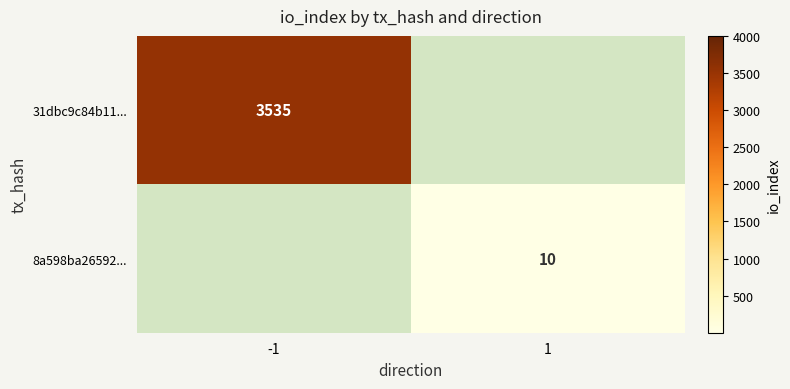

True or false: 8a598ba26592... has a value of 10 at 1.

True